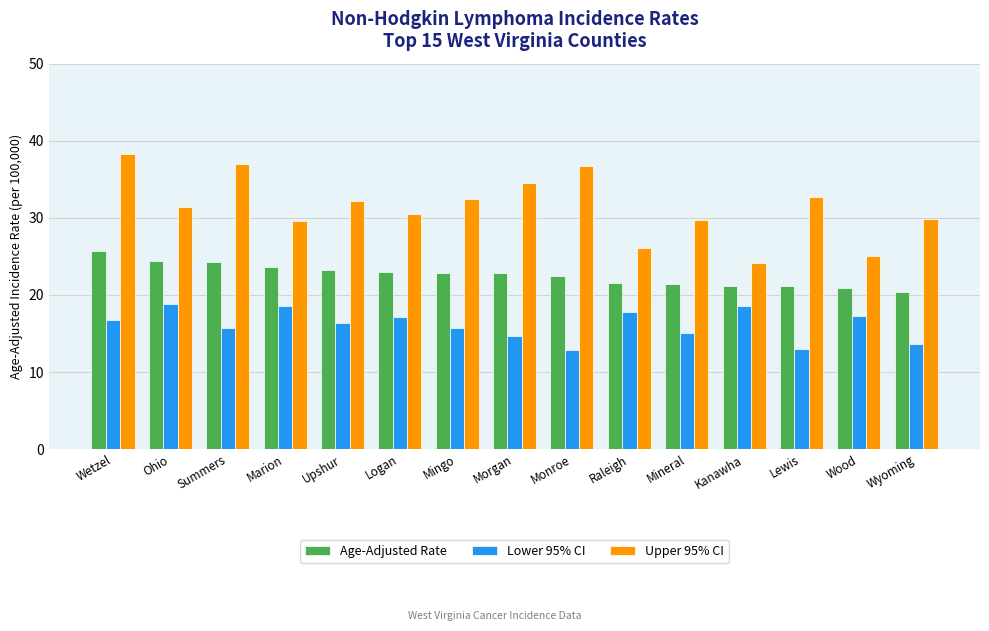

At which label does Lower 95% CI first exceed 16?

Wetzel